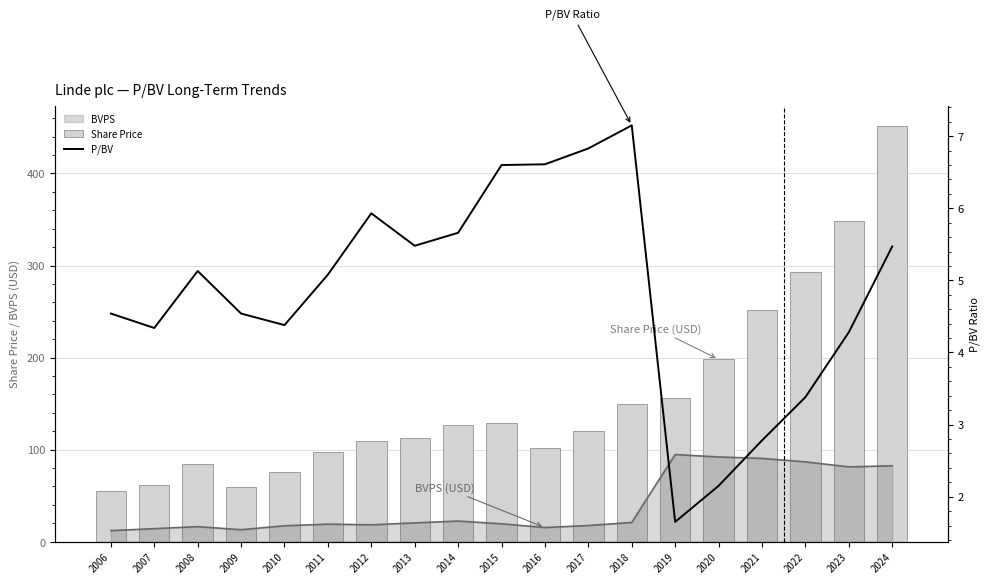

How many groups of bars are there?

19